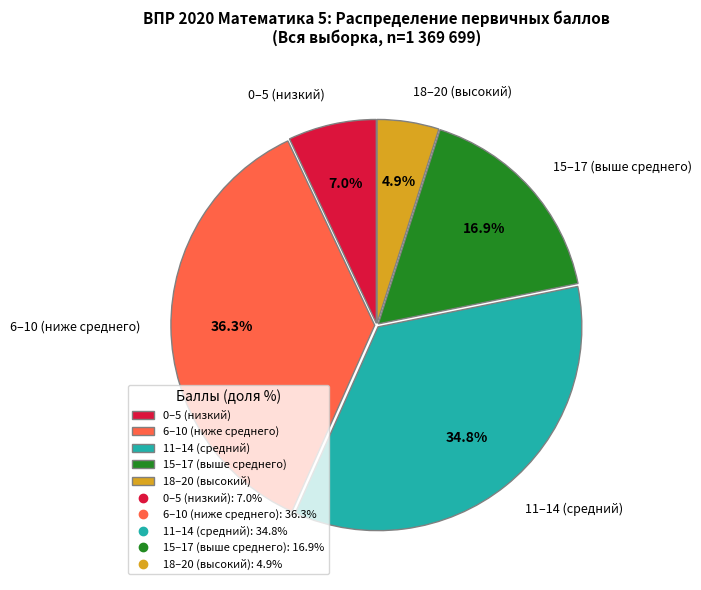

Between 11–14 (средний) and 15–17 (выше среднего), which is larger?

11–14 (средний)